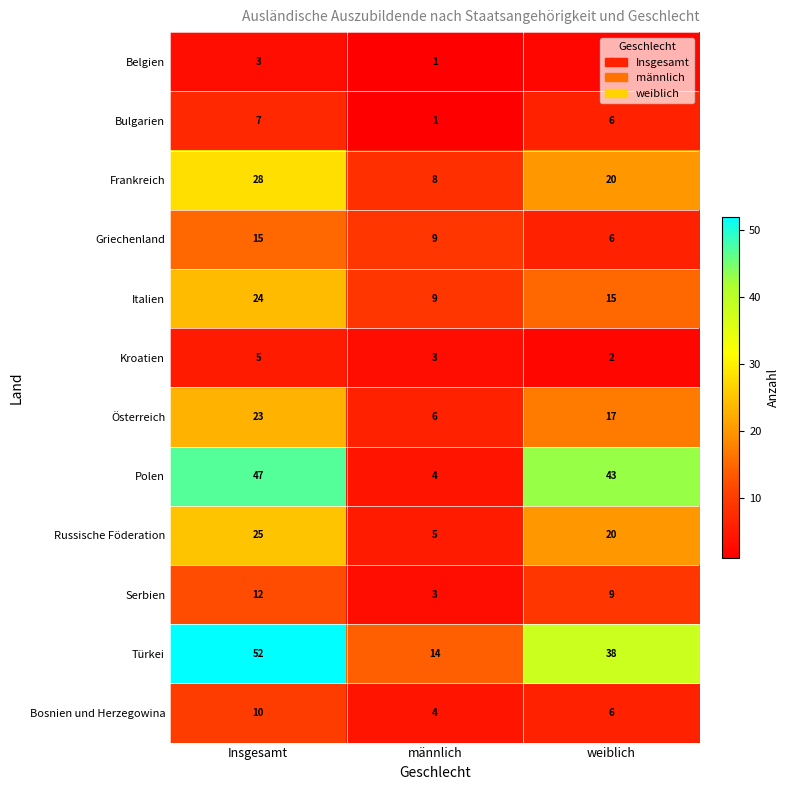

Is it true that Kroatien equals 8 at Insgesamt?

False